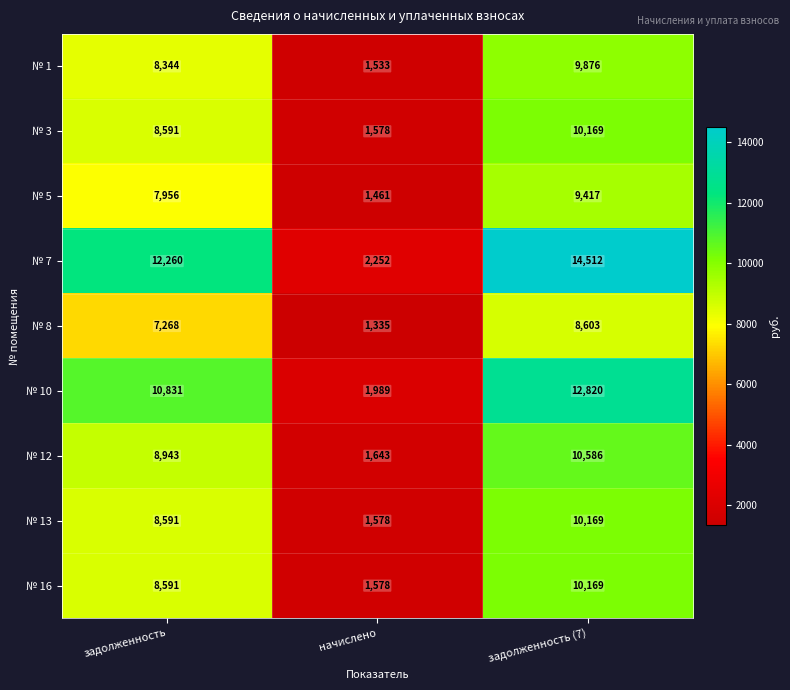

Reading right to left, list all the values displayed in this chart.

№ 1: задолженность (7)=9876	начислено=1533	задолженность=8344
№ 3: задолженность (7)=10169	начислено=1578	задолженность=8591
№ 5: задолженность (7)=9417	начислено=1461	задолженность=7956
№ 7: задолженность (7)=14512	начислено=2252	задолженность=12260
№ 8: задолженность (7)=8603	начислено=1335	задолженность=7268
№ 10: задолженность (7)=12820	начислено=1989	задолженность=10831
№ 12: задолженность (7)=10586	начислено=1643	задолженность=8943
№ 13: задолженность (7)=10169	начислено=1578	задолженность=8591
№ 16: задолженность (7)=10169	начислено=1578	задолженность=8591